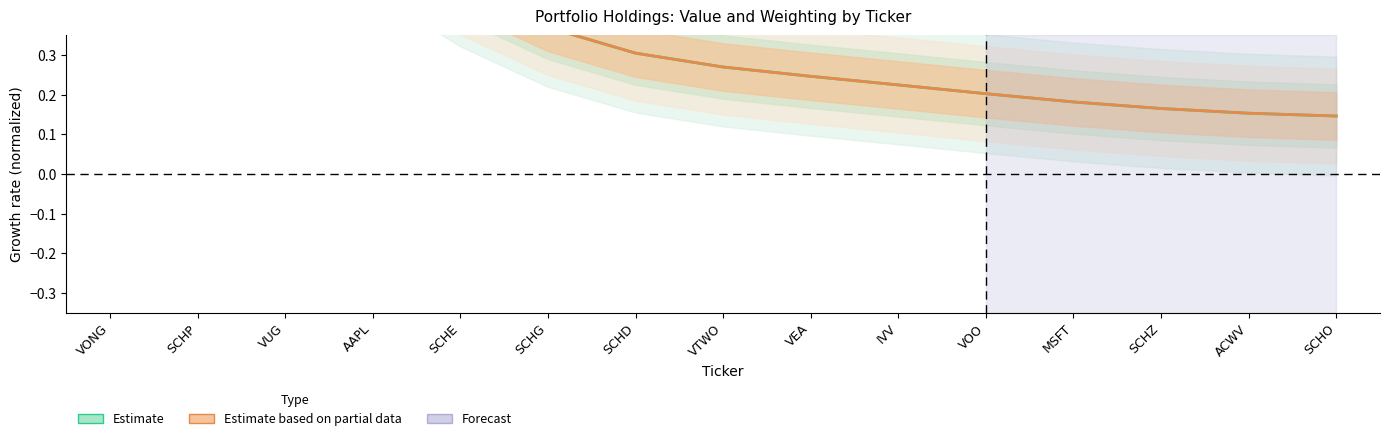

True or false: Estimate based on partial data (Weighting) has a value of 0.2 at VTWO.

False